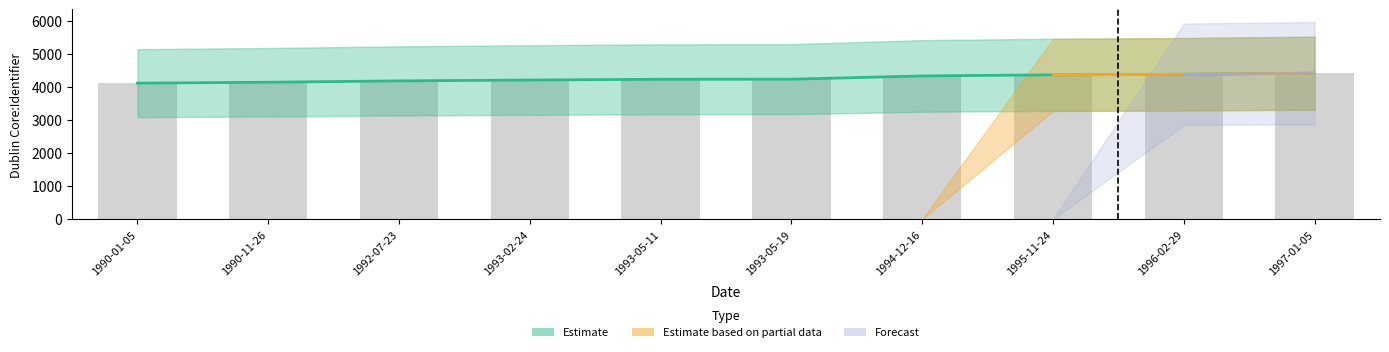

Reading left to right, what are all the values shown in this chart?

Estimate: 1990-01-05=4116	1990-11-26=4143	1992-07-23=4184	1993-02-24=4210	1993-05-11=4233	1993-05-19=4235	1994-12-16=4334	1995-11-24=4367	1996-02-29=4384	1997-01-05=4418
Estimate based on partial data: 1990-01-05=0	1990-11-26=0	1992-07-23=0	1993-02-24=0	1993-05-11=0	1993-05-19=0	1994-12-16=0	1995-11-24=4367	1996-02-29=4384	1997-01-05=4418
Forecast: 1990-01-05=0	1990-11-26=0	1992-07-23=0	1993-02-24=0	1993-05-11=0	1993-05-19=0	1994-12-16=0	1995-11-24=0	1996-02-29=4384	1997-01-05=4418